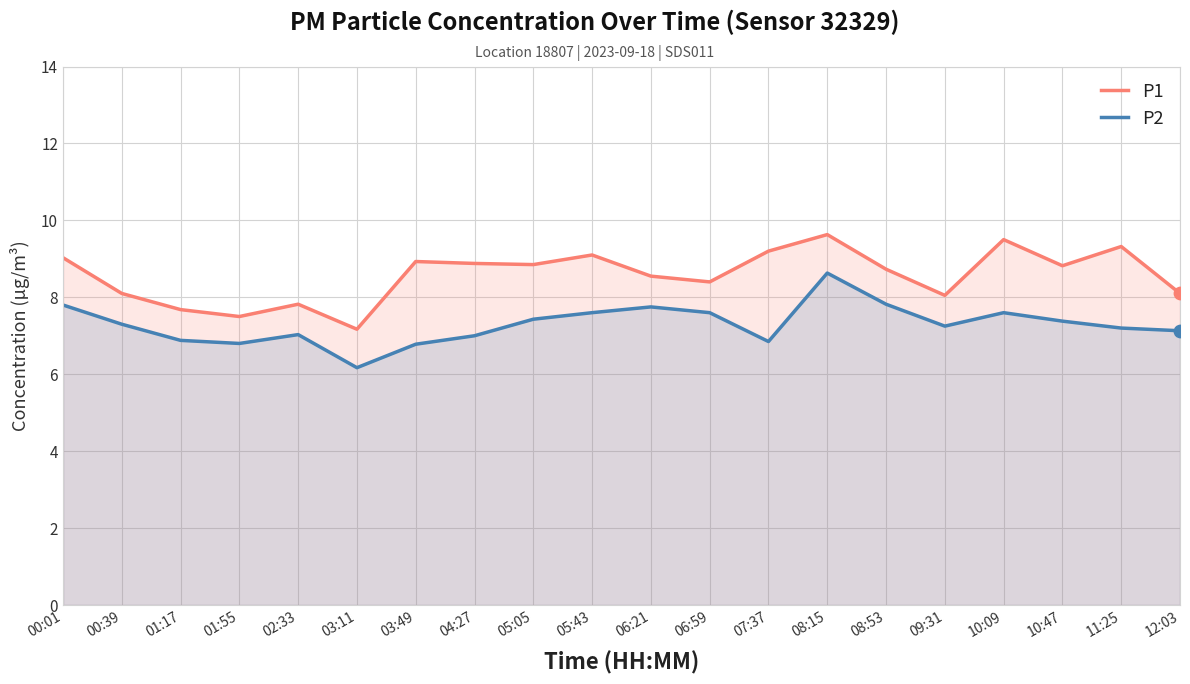

Is the value of P2 at 09:31 greater than the value of P1 at 06:21?

No